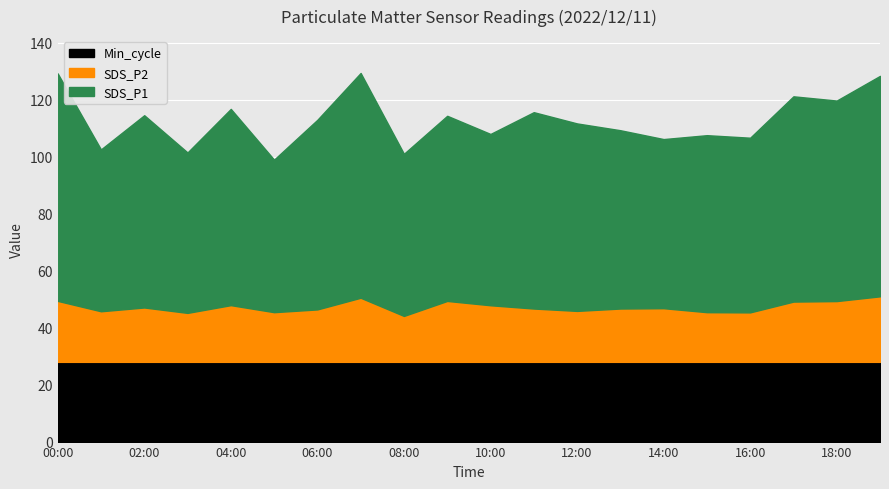

Read the Min_cycle value at 11:00.

28.0